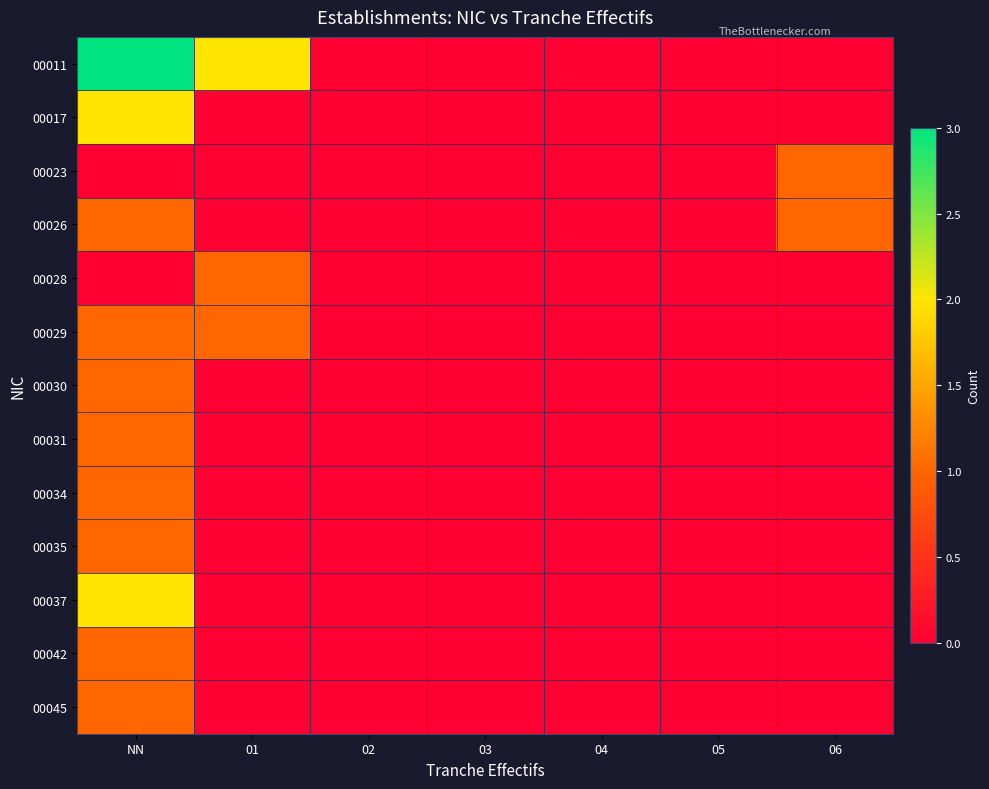

Which has a higher value, 03 or 02?

03